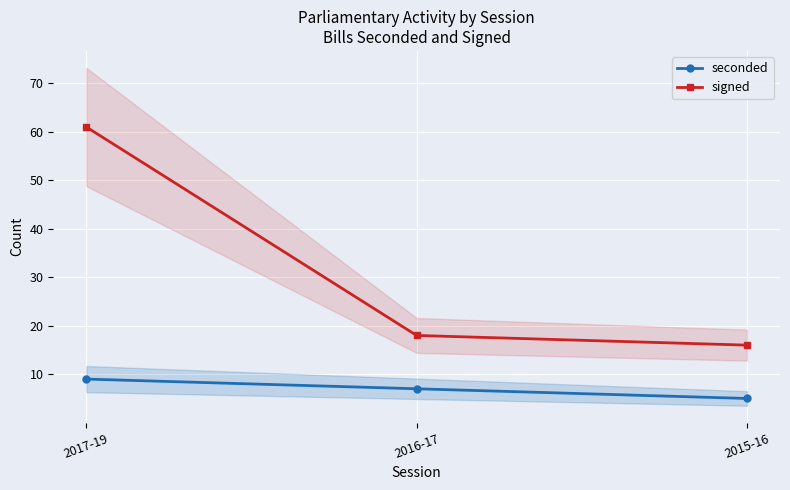

What is the difference between the maximum and minimum values in the signed series?

45